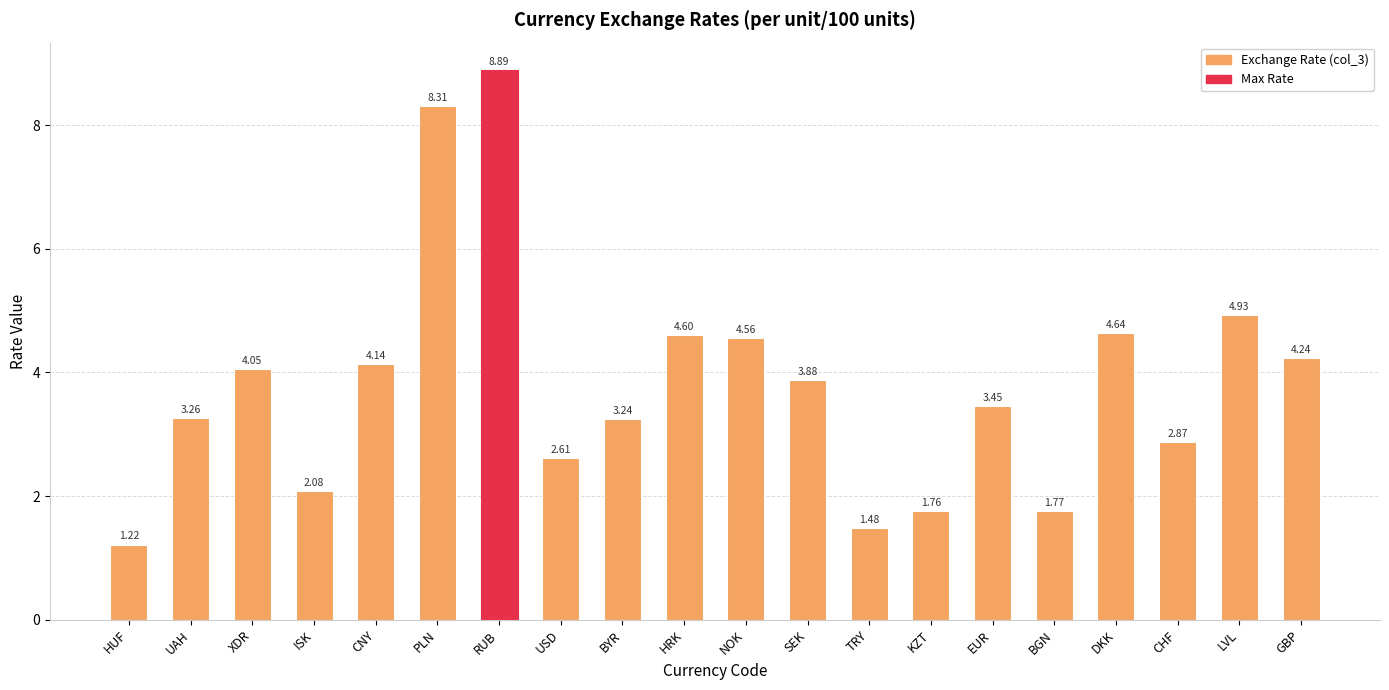

List the labels in order of value, smallest first.

HUF, TRY, KZT, BGN, ISK, USD, CHF, BYR, UAH, EUR, SEK, XDR, CNY, GBP, NOK, HRK, DKK, LVL, PLN, RUB